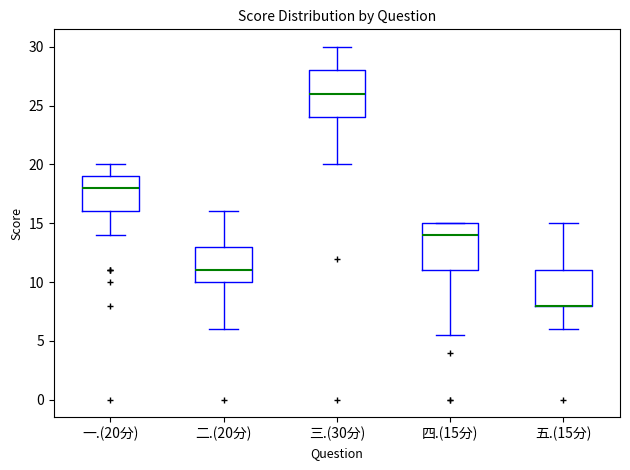

Reading left to right, transcribe this box plot: for each box, give where its median line is, the range the box spans, and where its two whiskers end, as read against the y-axis. The values are not printed on the chart, so give them approximately, as read against the axis.

一.(20分): median 18.0, box 16.0 to 19.0, whiskers 14.0 to 20.0
二.(20分): median 11.0, box 10.0 to 13.0, whiskers 6.0 to 16.0
三.(30分): median 26.0, box 24.0 to 28.0, whiskers 20.0 to 30.0
四.(15分): median 14.0, box 11.0 to 15.0, whiskers 5.5 to 15.0
五.(15分): median 8.0 (drawn on the box's lower edge), box 8.0 to 11.0, whiskers 6.0 to 15.0